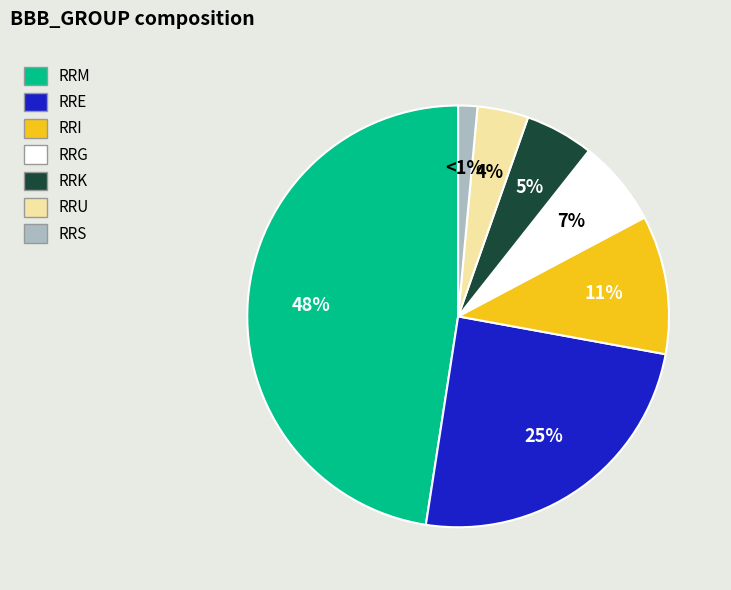

Is there a majority slice in this chart?

No